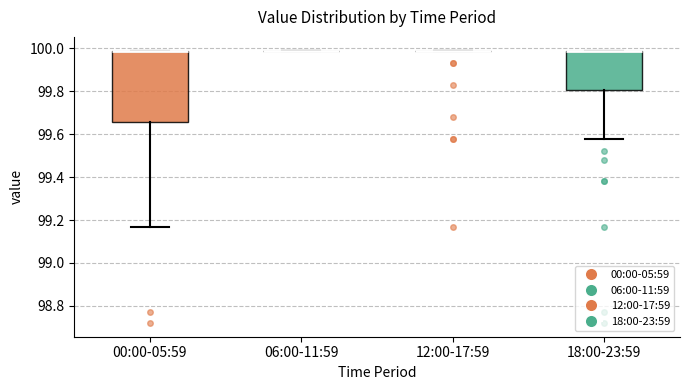

Where is the upper edge of the box for 18:00-23:59 on the y-axis? The values are not printed on the chart, so give them approximately, as read against the axis.

100.00